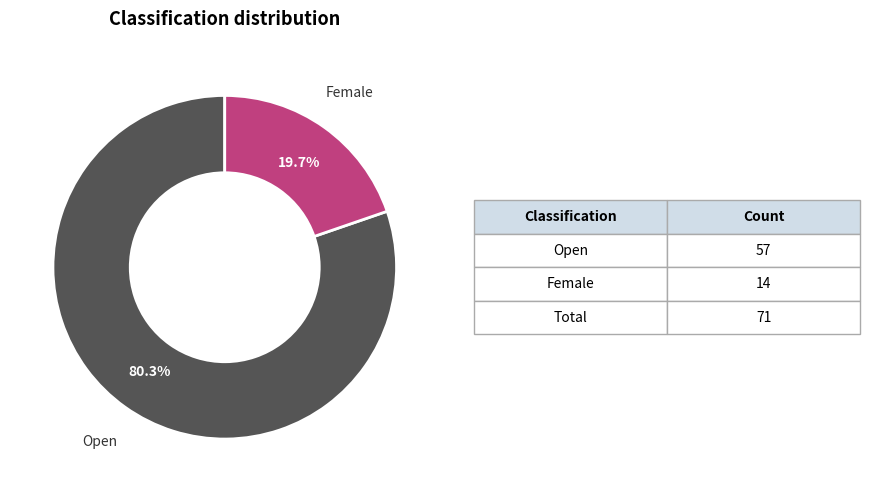

Is there any slice that represents more than half of the pie?

Yes